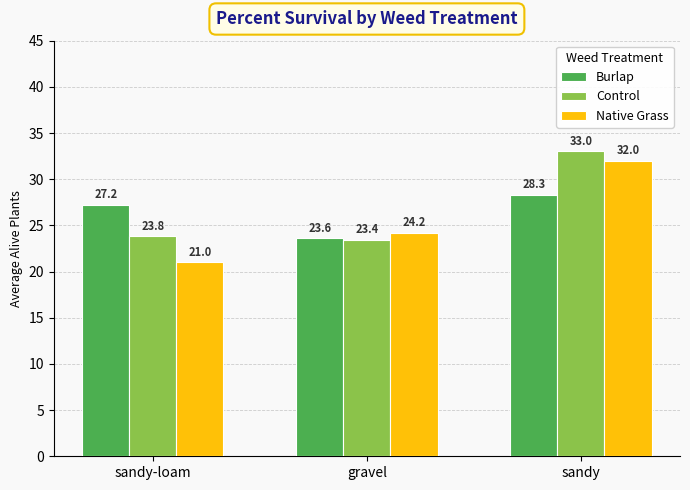

Where is Control nearest to the value 28?

sandy-loam